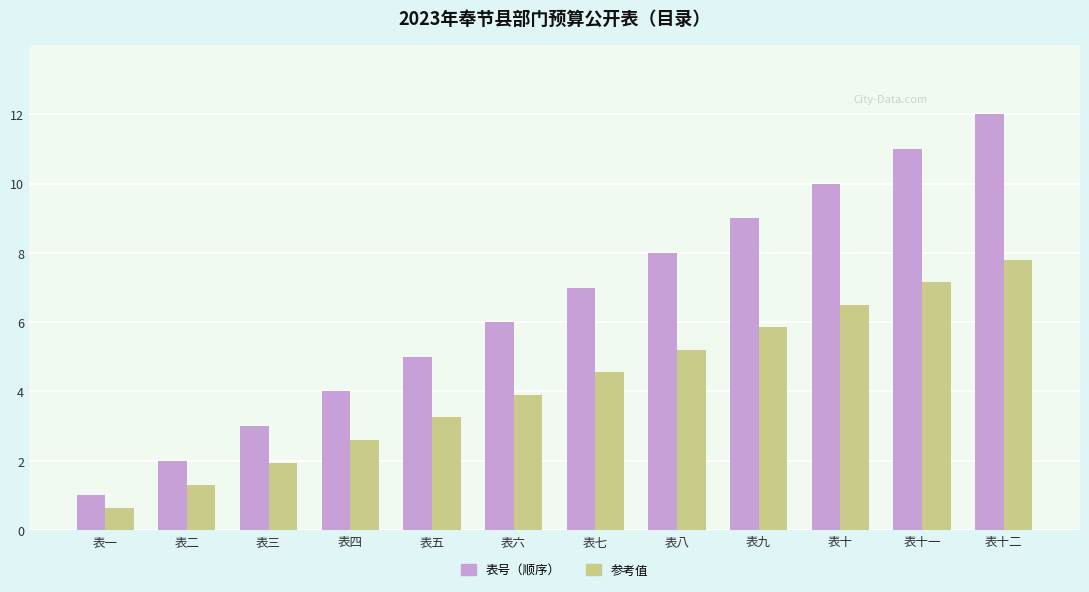

Are the bars horizontal?

No